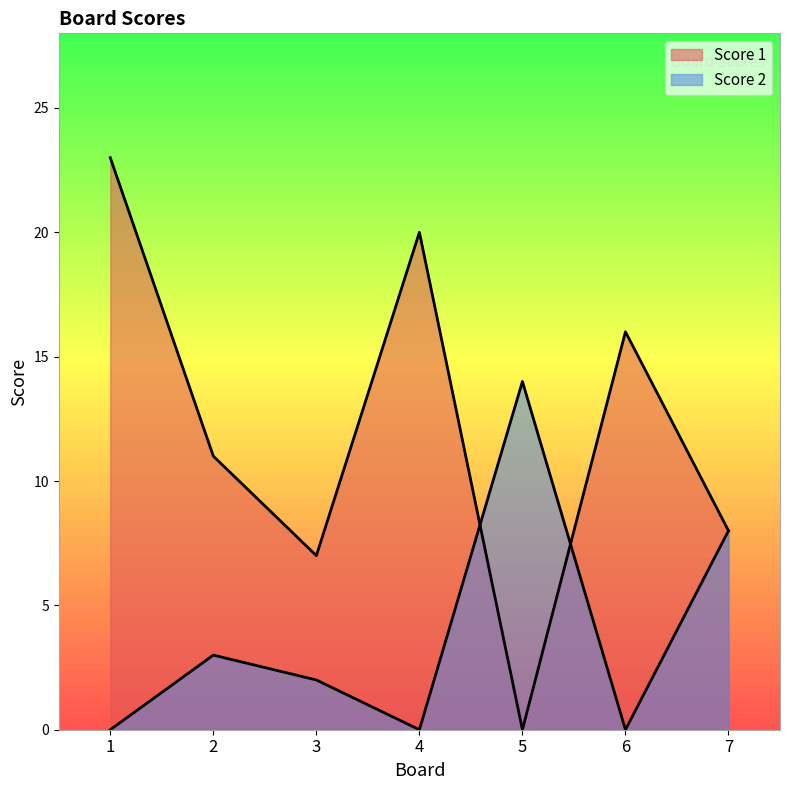

The Score 2 series shows 6 at 4. True or false?

False